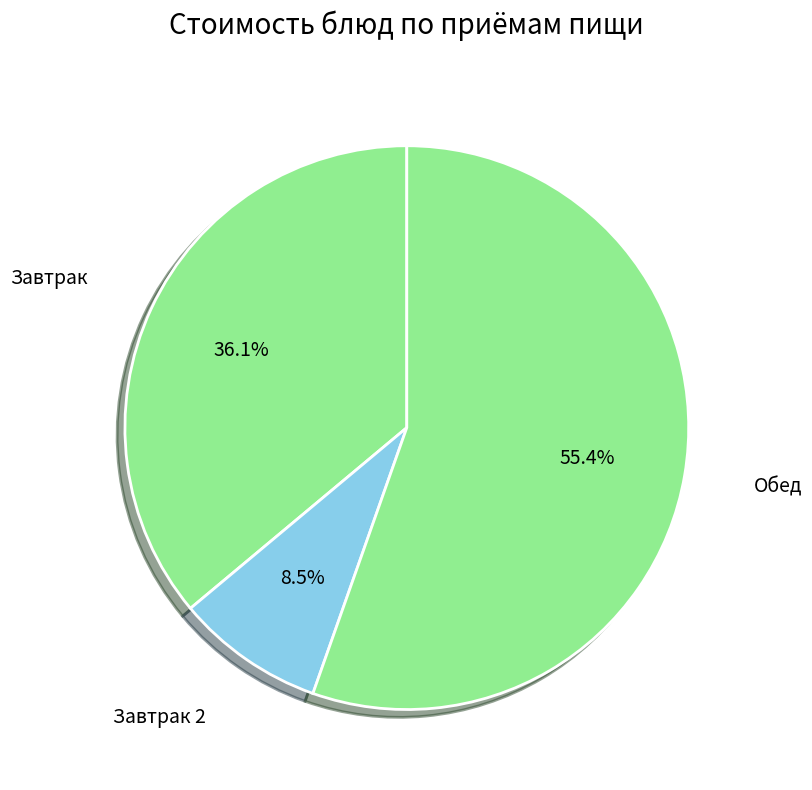

Is Завтрак the majority of the pie?

No